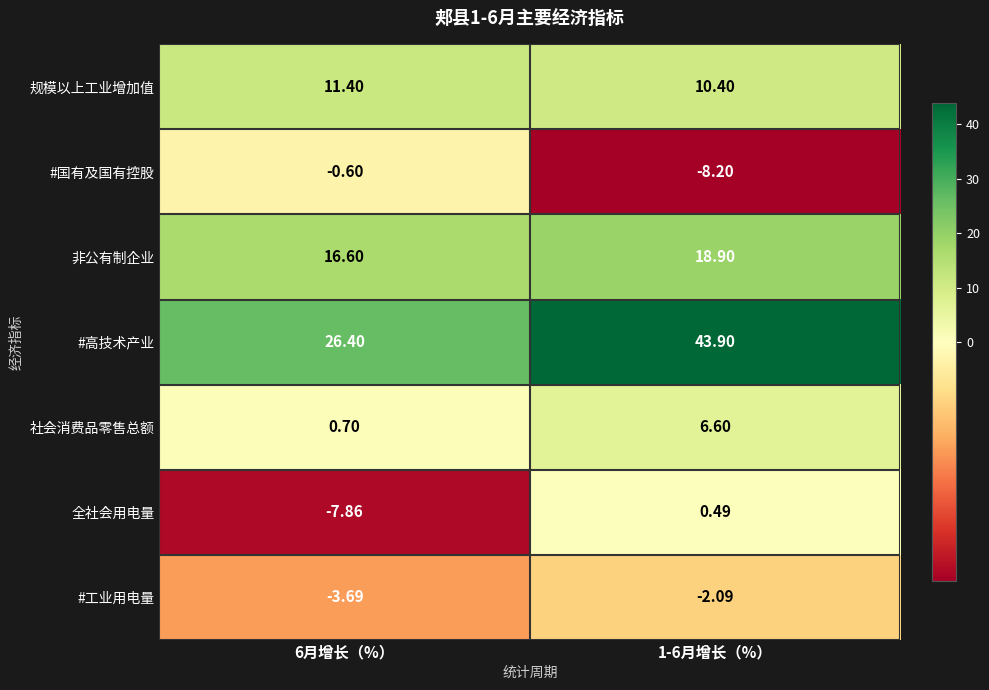

Between 6月增长（%） and 1-6月增长（%）, which series saw the biggest shift?

#高技术产业